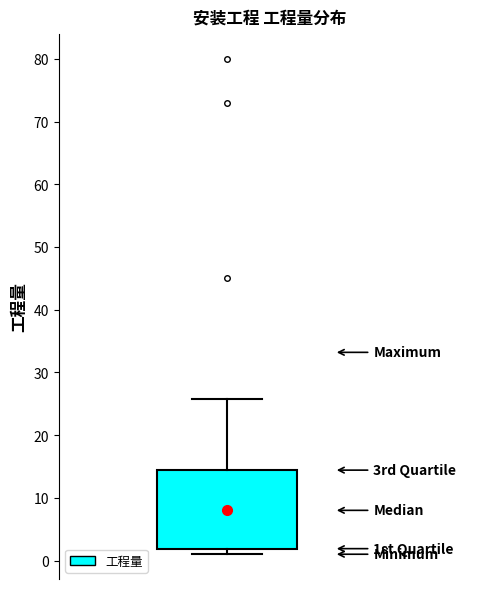

Transcribe this box plot: give where the median line is, the range the box spans, and where the two whiskers end, as read against the y-axis. The values are not printed on the chart, so give them approximately, as read against the axis.

median 8, box 2 to 14, whiskers 1 to 26